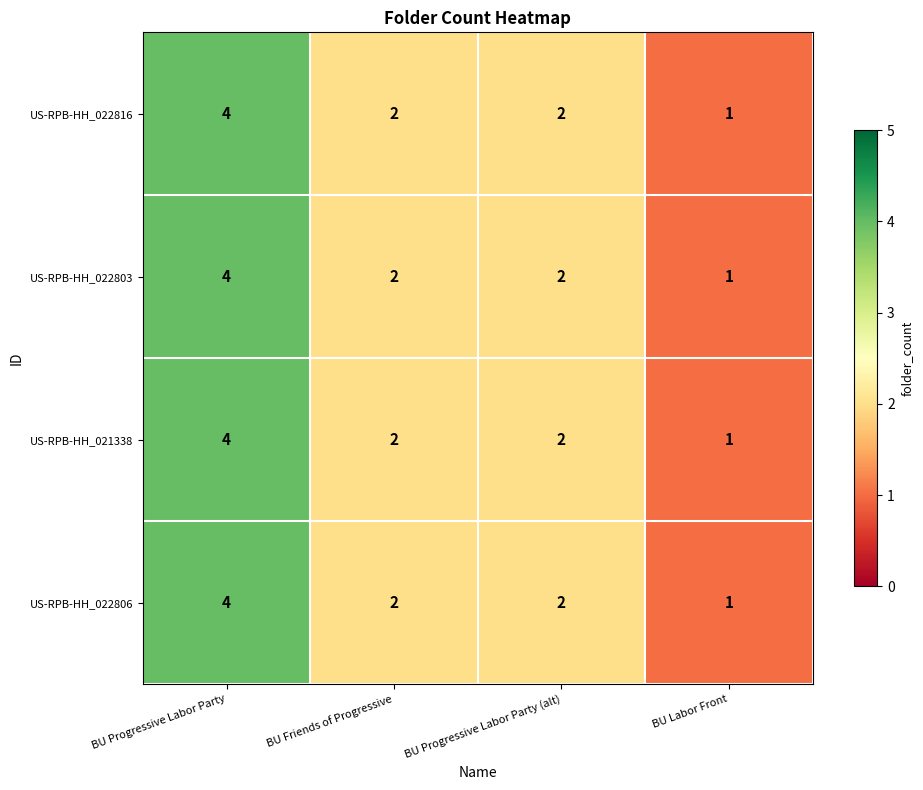

How many US-RPB-HH_021338 values are between 2 and 4?

3